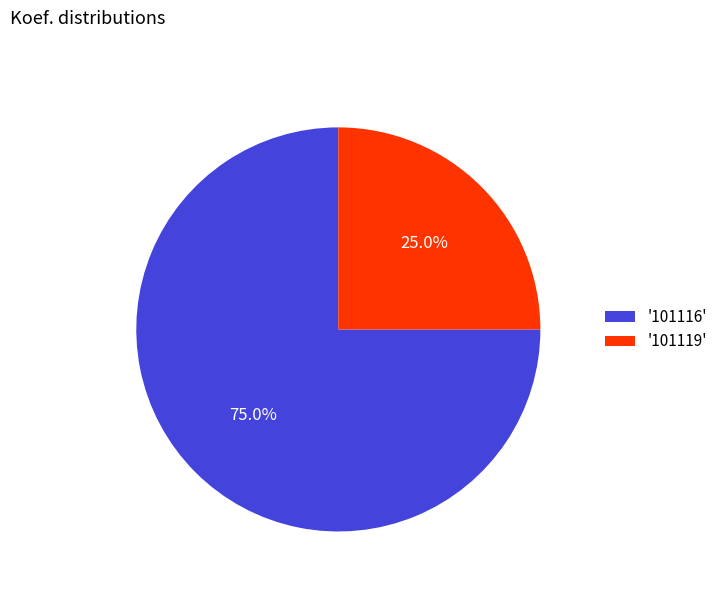

Which has a higher value, '101119' or '101116'?

'101116'